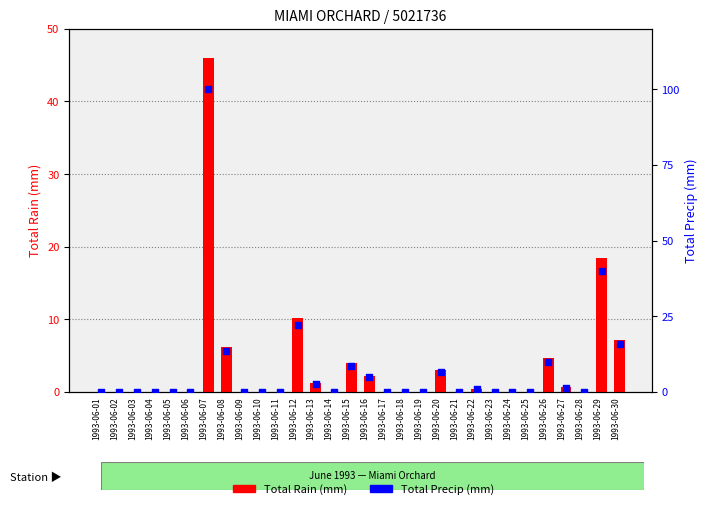

Which series reaches the maximum Y coordinate?

Total Precip (mm)